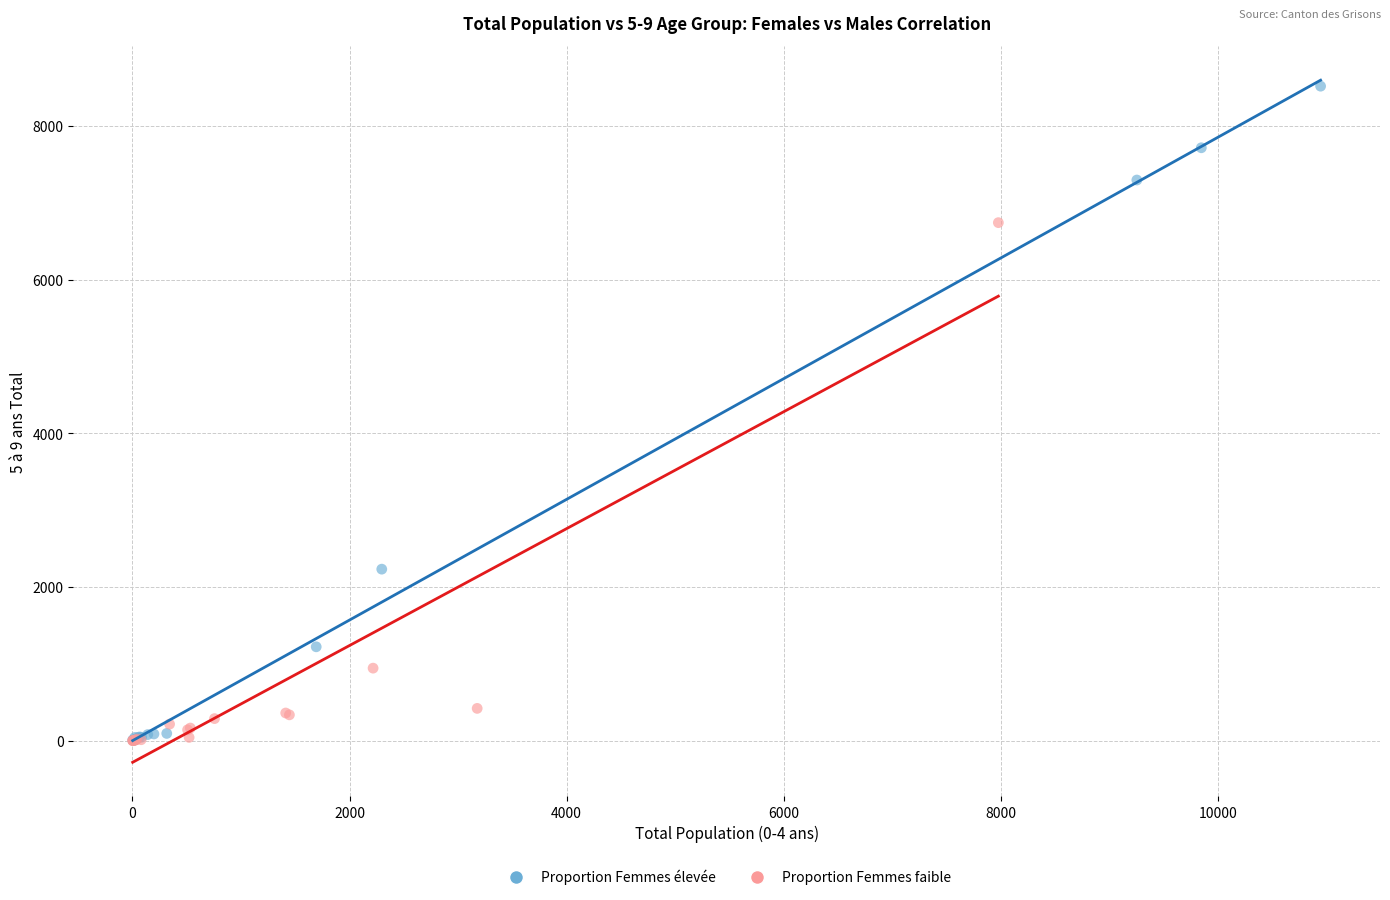

Which series has the widest spread of Y values?

Proportion Femmes élevée